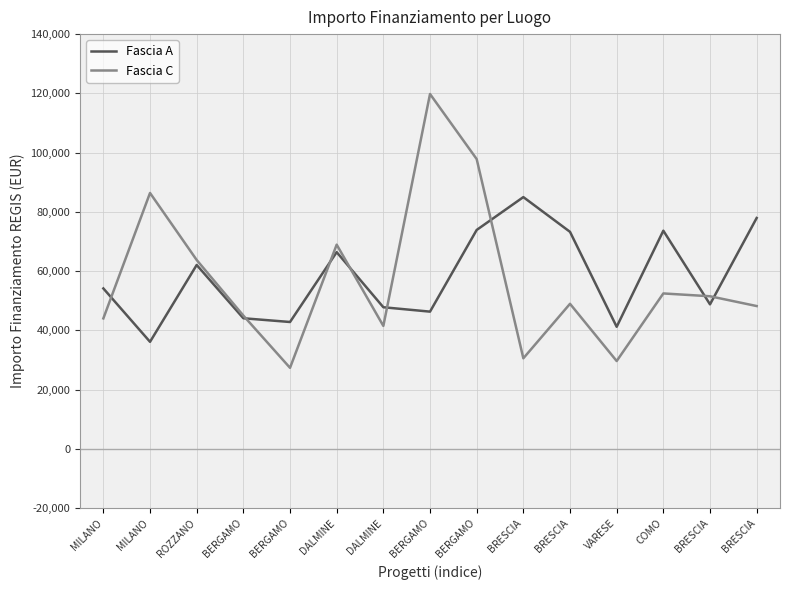

At which label does Fascia C first exceed 48957?

MILANO